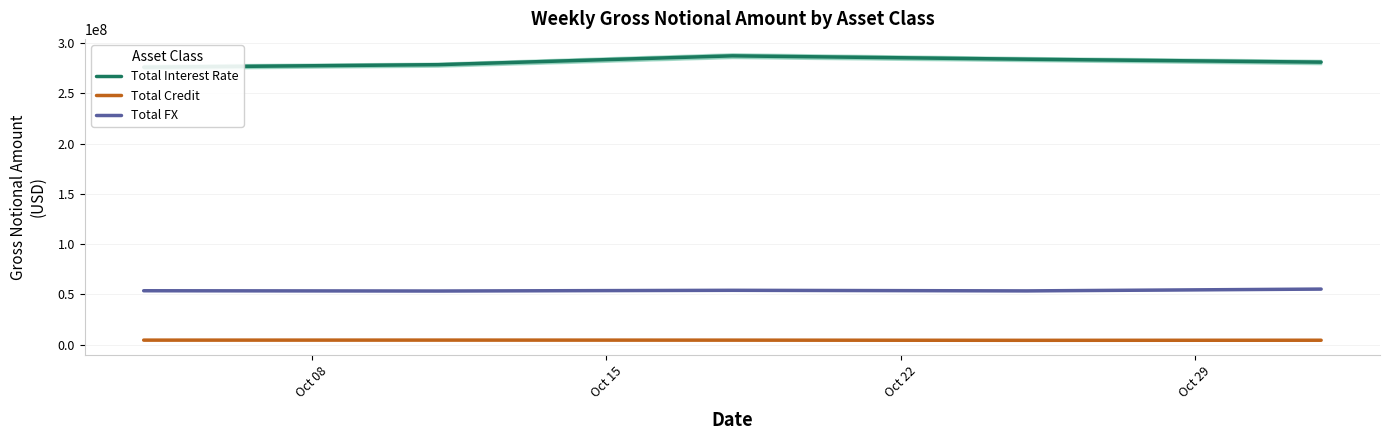

True or false: Total FX and Total Credit cross at least once.

False